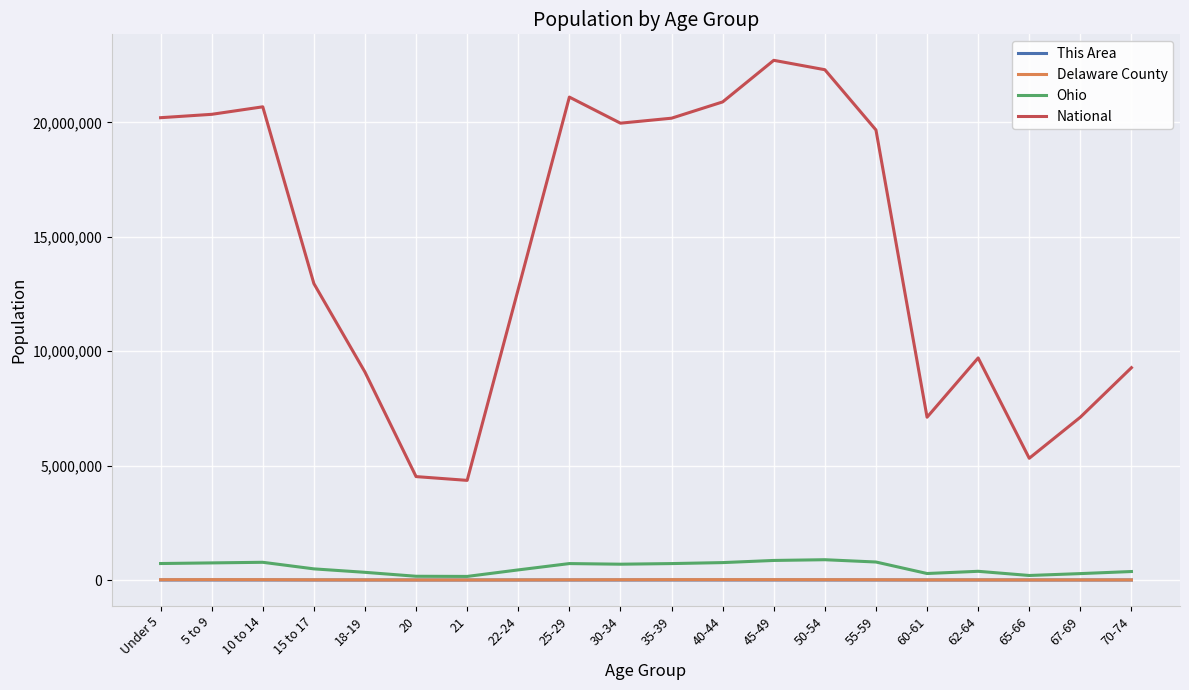

What are all the series names shown in the legend?

This Area, Delaware County, Ohio, National